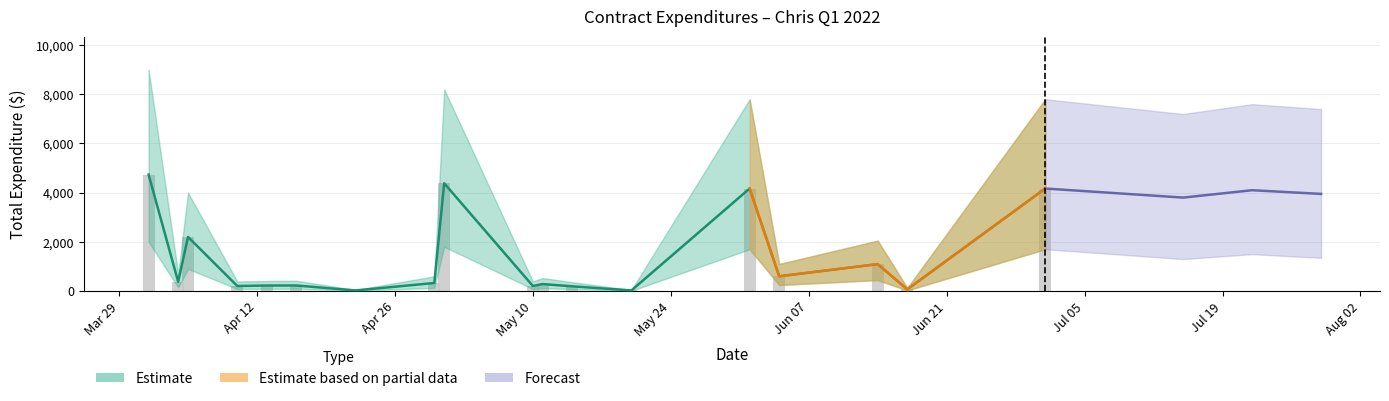

How many bars are there in total?

18